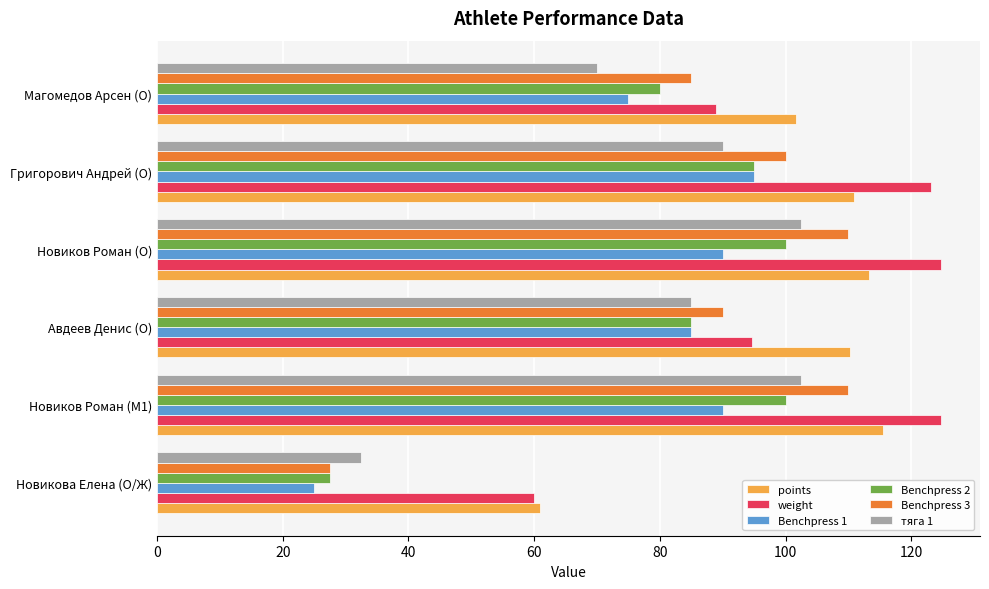

What is the difference between the maximum and second lowest values in the тяга 1 series?

32.5